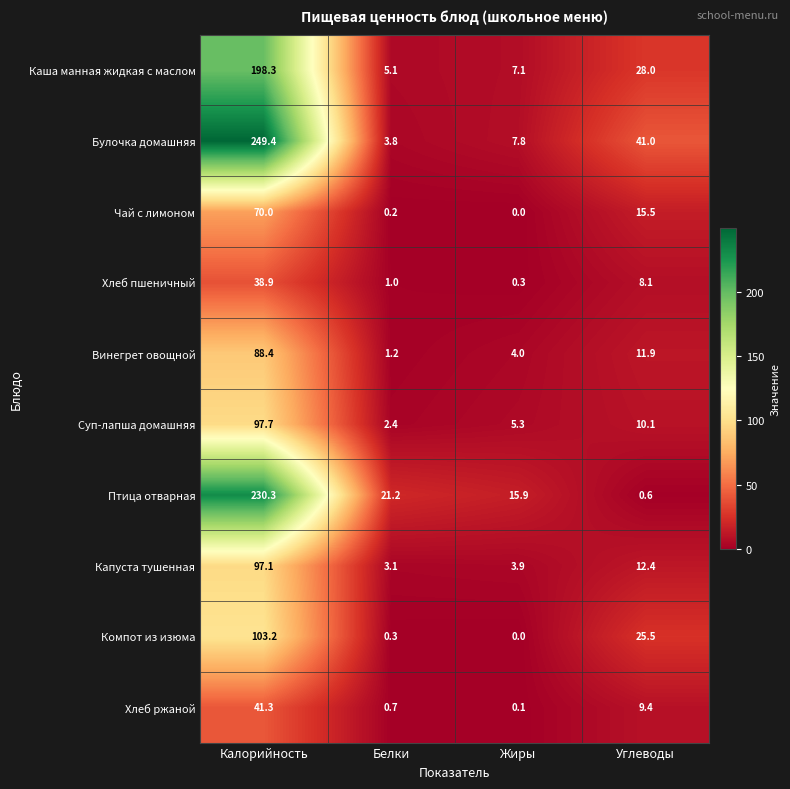

Which label corresponds to the smallest value in the chart?

Жиры